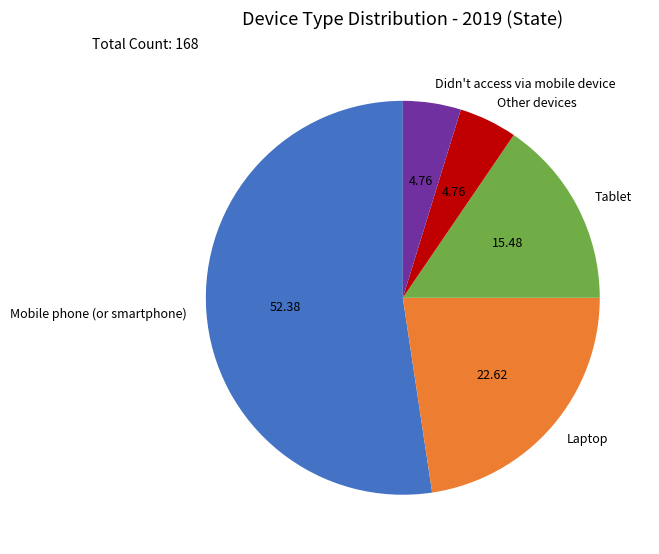

What is the largest slice in the pie chart?

Mobile phone (or smartphone)